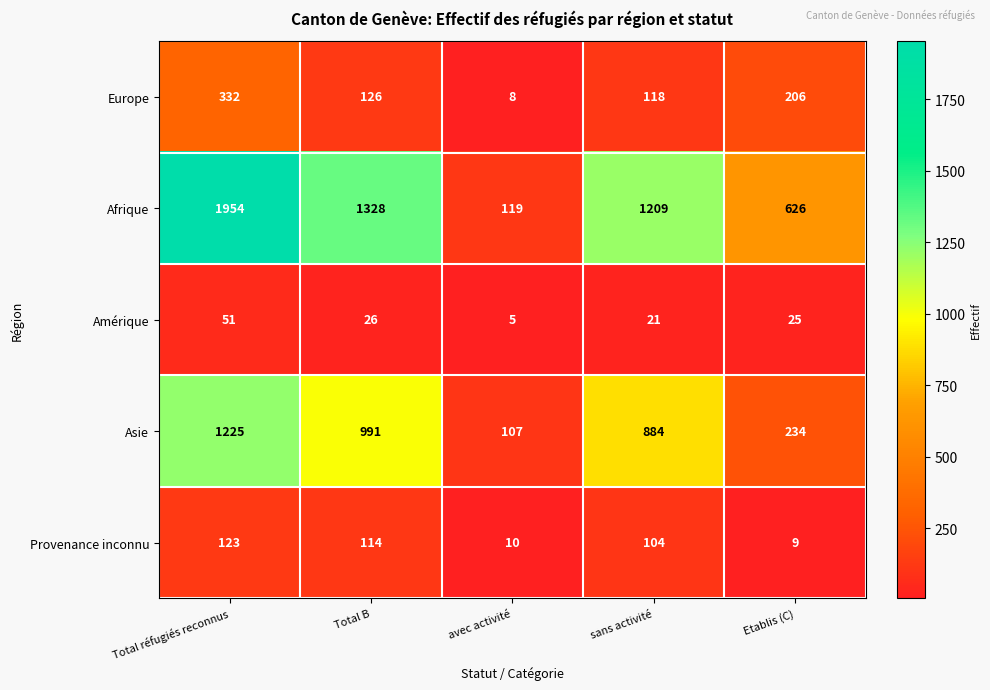

Which series changed the most between avec activité and sans activité?

Afrique